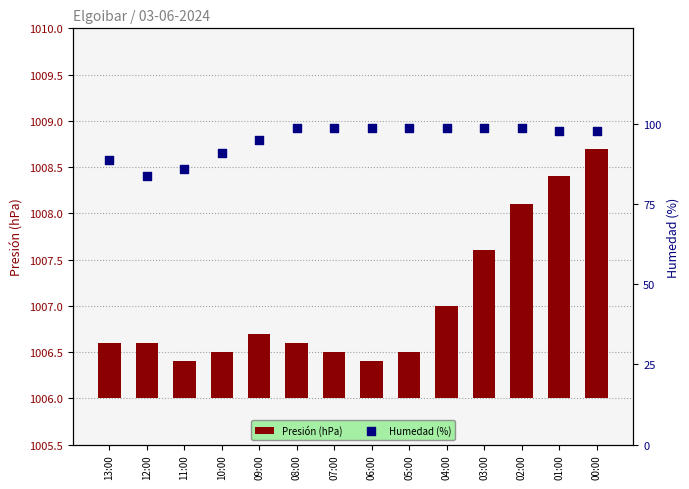

What are all the series names shown in the legend?

Presión (hPa), Humedad (%)